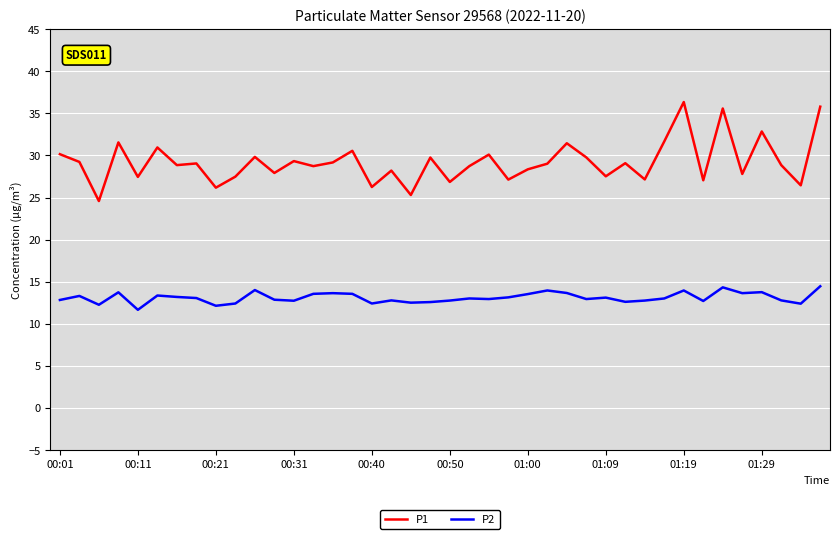

What is the minimum value for P1?

24.6